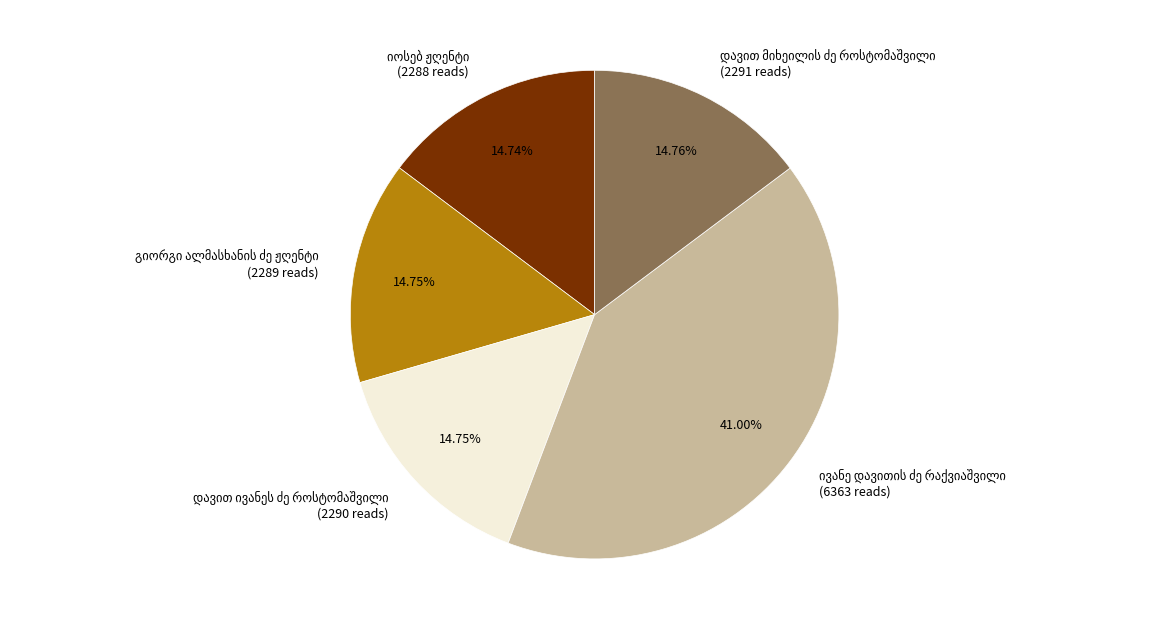

Is there any slice that represents more than half of the pie?

No